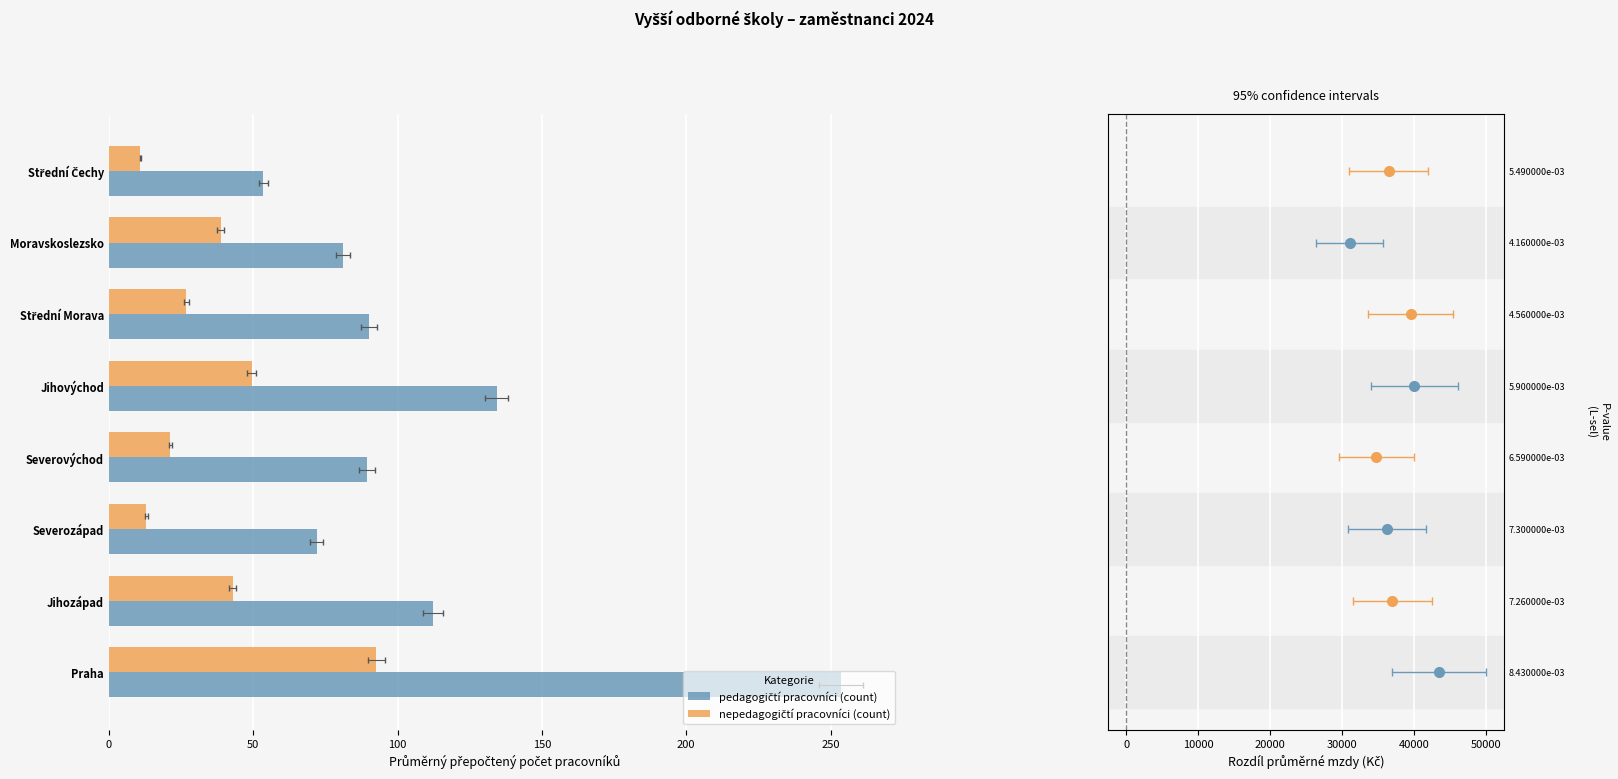

Are the bars grouped side by side (vs. stacked)?

Yes